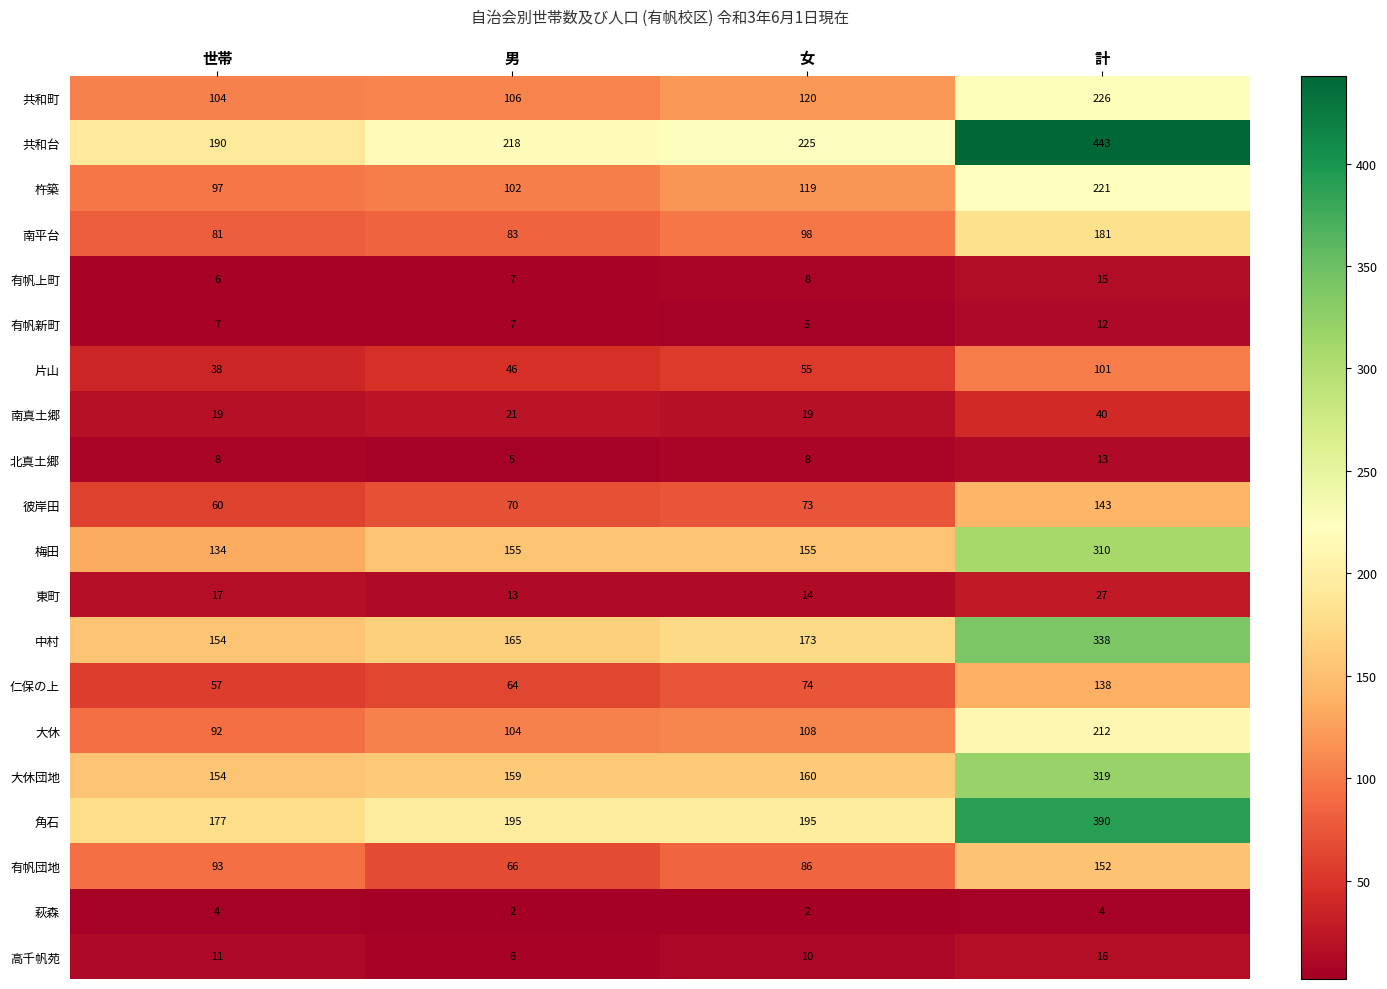

At which category is the sum across all series the highest?

計